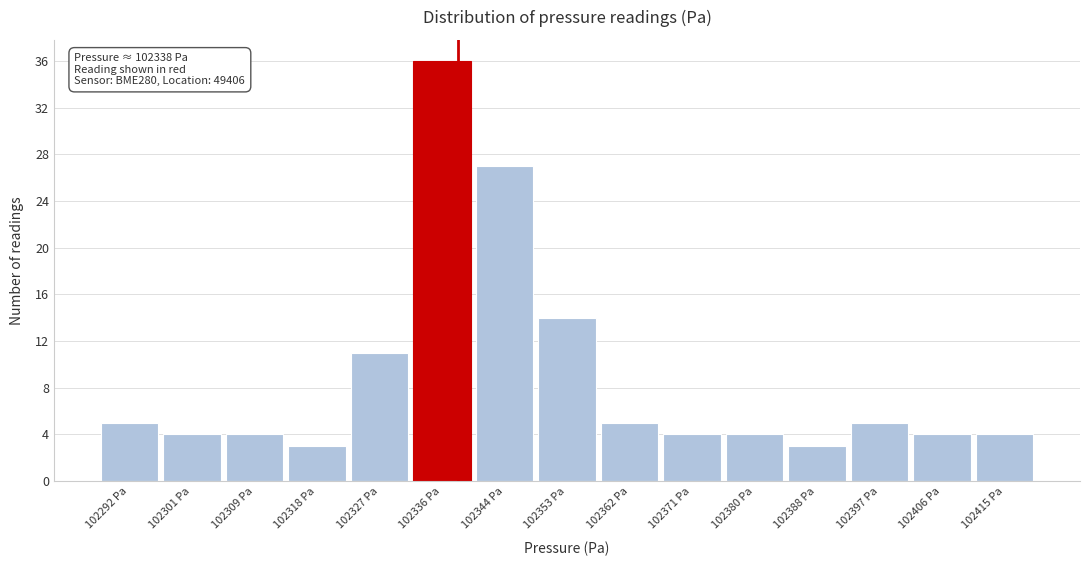

Which range on the x-axis has the tallest bar?

102331 to 102340